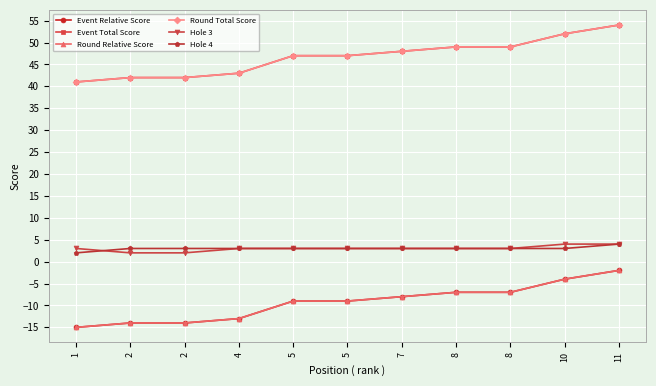

True or false: Round Relative Score and Hole 4 intersect in this chart.

False